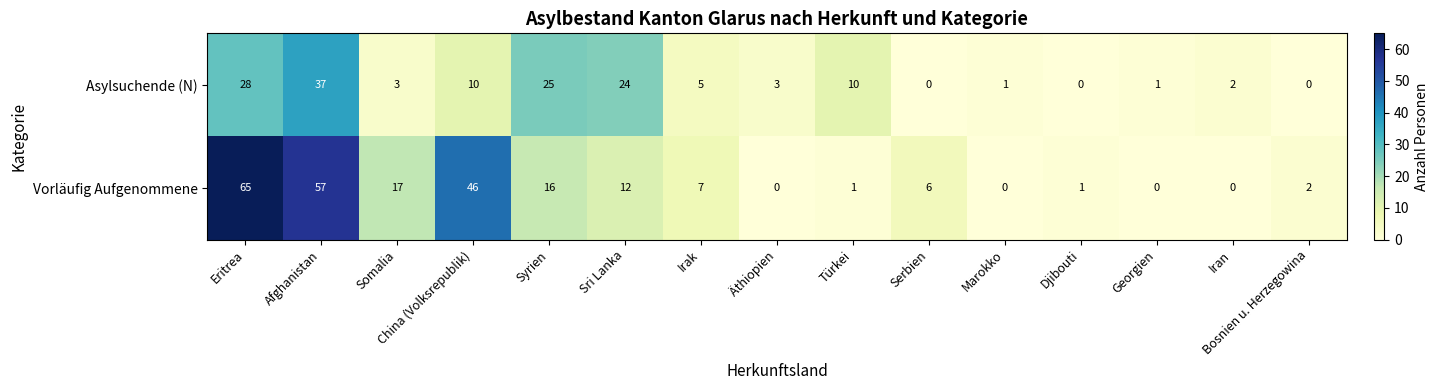

Which series has the largest range (max minus min)?

Vorläufig Aufgenommene